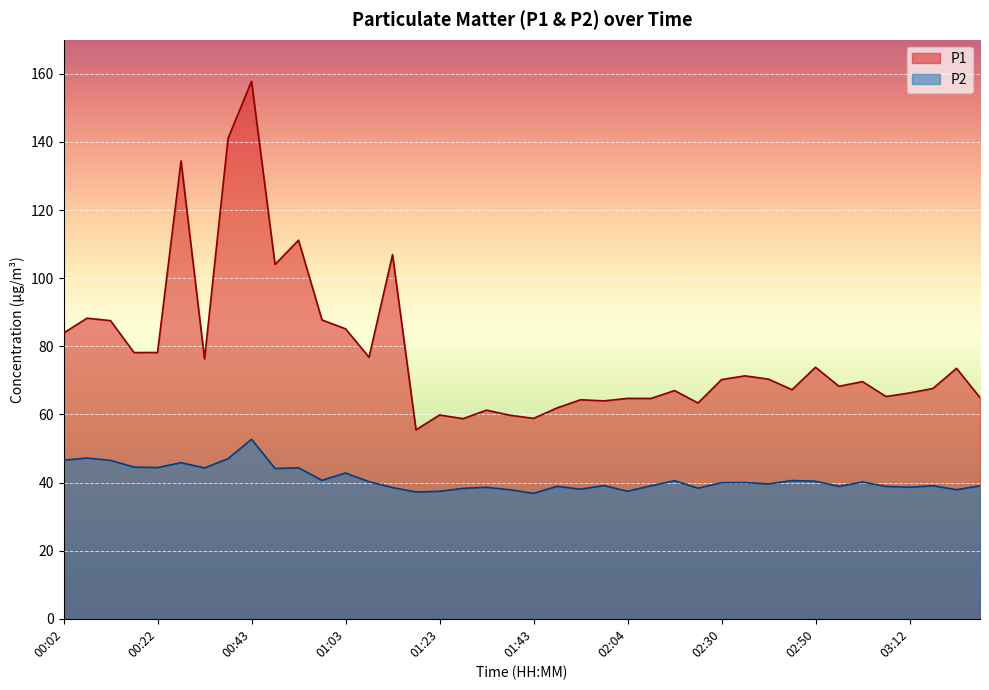

What are all the series names shown in the legend?

P1, P2